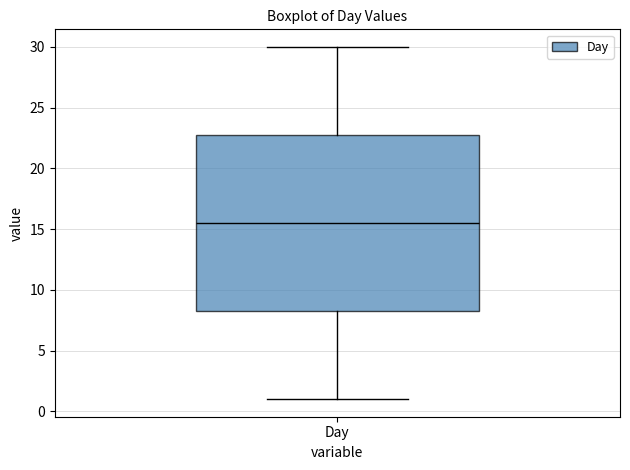

Read this box plot against the y-axis: the position of the median line, the range covered by the box, and the ends of both whiskers. The values are not printed on the chart, so give them approximately, as read against the axis.

median 15.5, box 8.5 to 23.0, whiskers 1.0 to 30.0